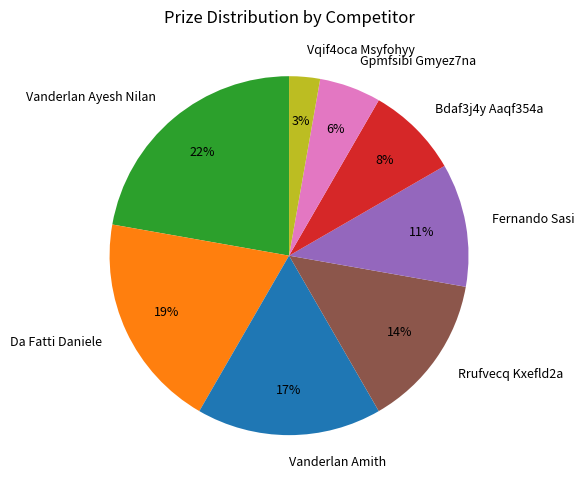

To the nearest percent, what is the difference between the largest and smallest slice percentages?

19%